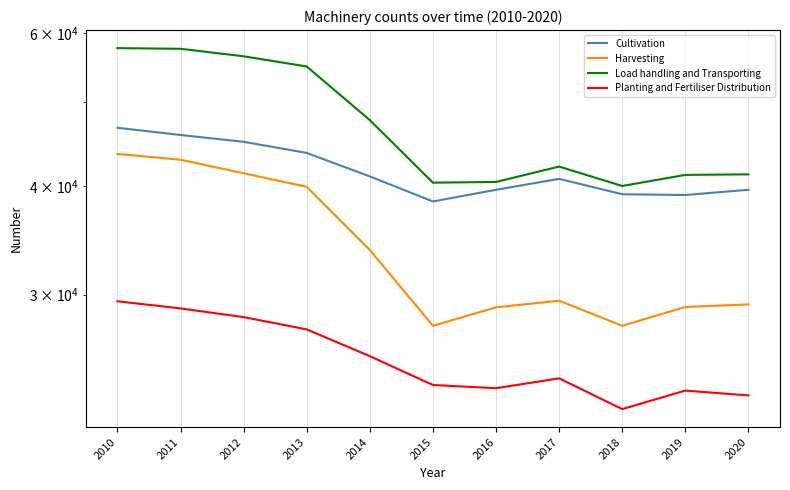

What are all the series names shown in the legend?

Cultivation, Harvesting, Load handling and Transporting, Planting and Fertiliser Distribution